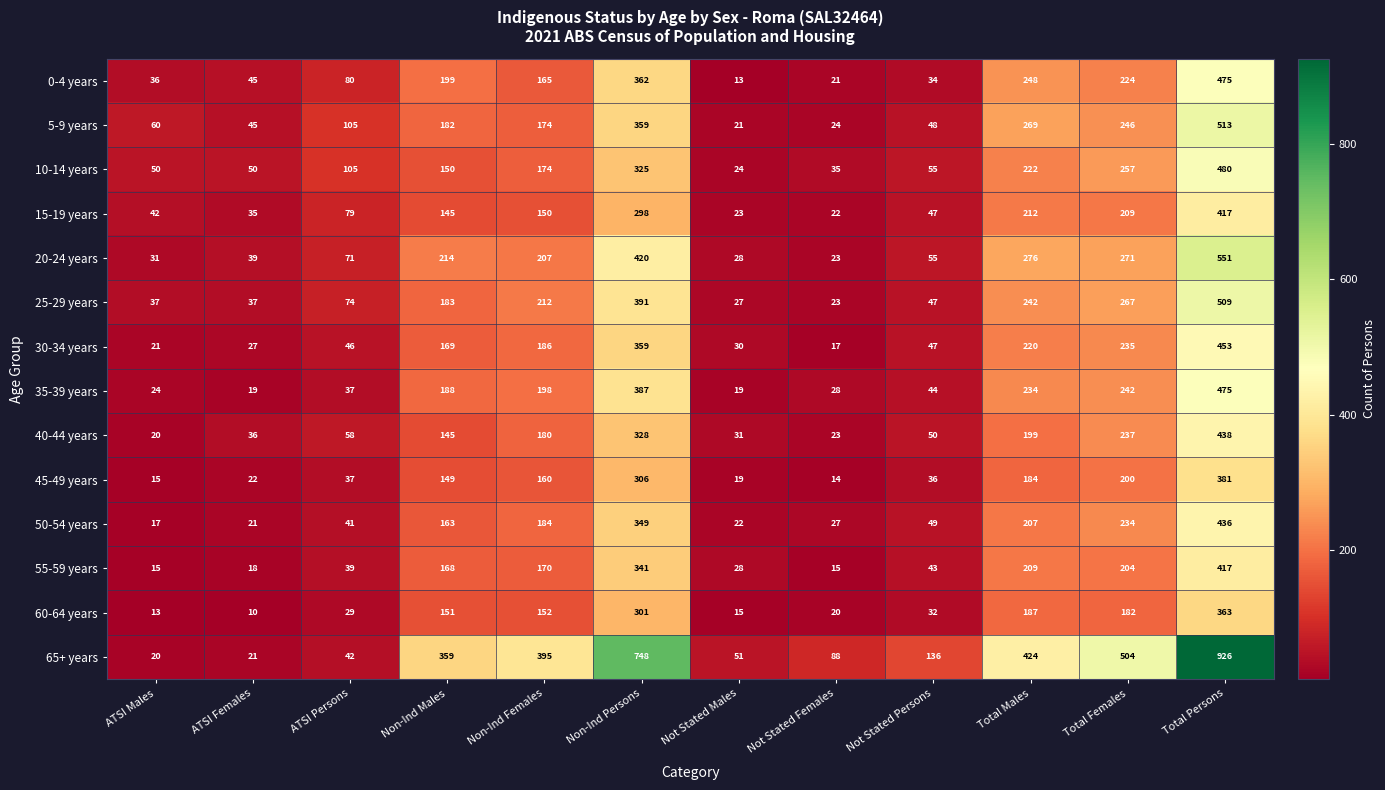

The value of 55-59 years at Non-Ind Females is 97. True or false?

False